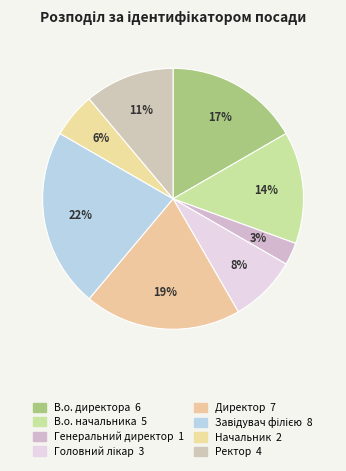

Is it true that В.о. директора is 17% of the pie?

True